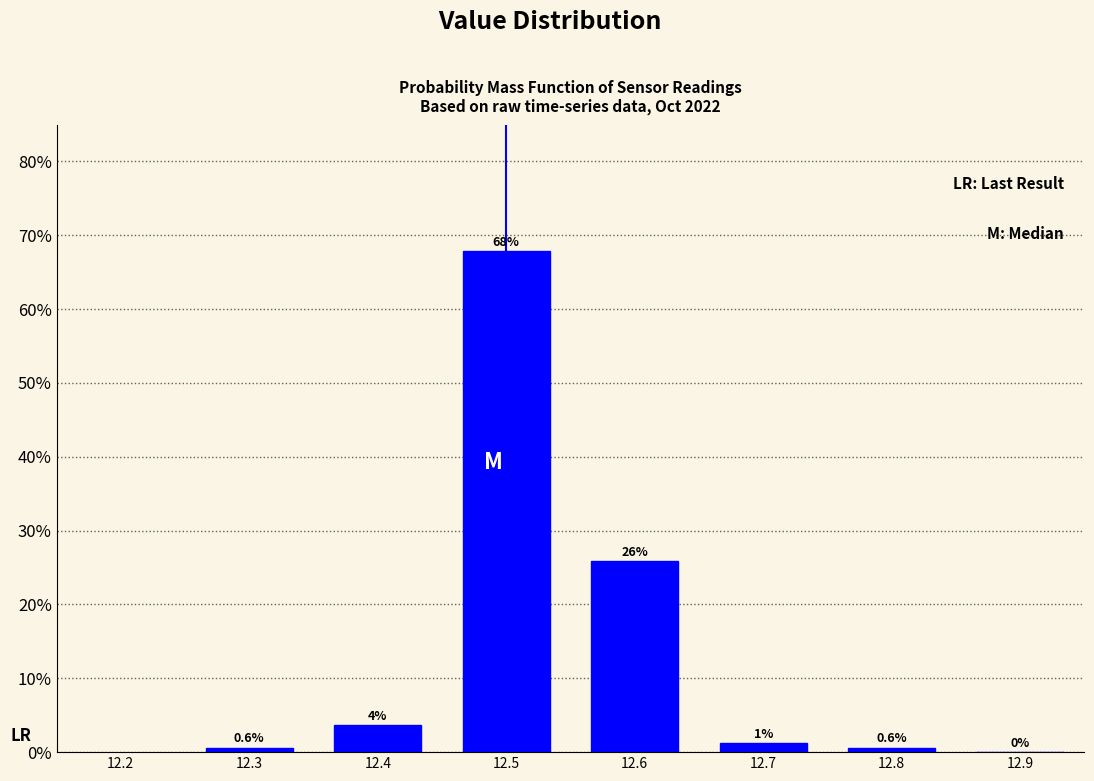

Which range on the x-axis has the tallest bar?

12.45 to 12.55